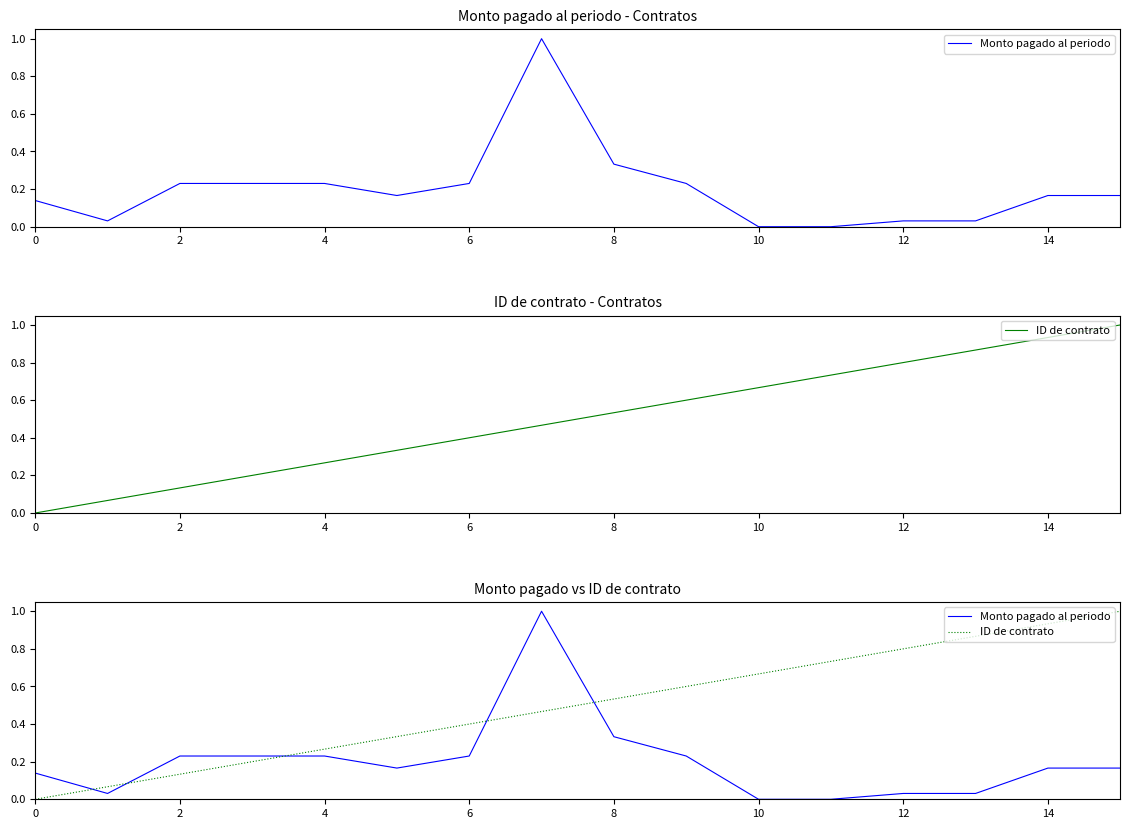

How many lines are shown in the chart?

2